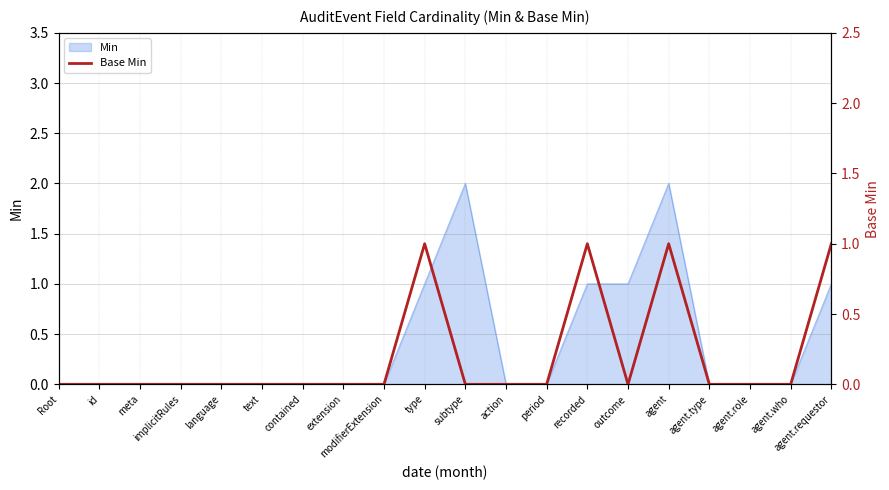

The value at Root is 0. True or false?

True